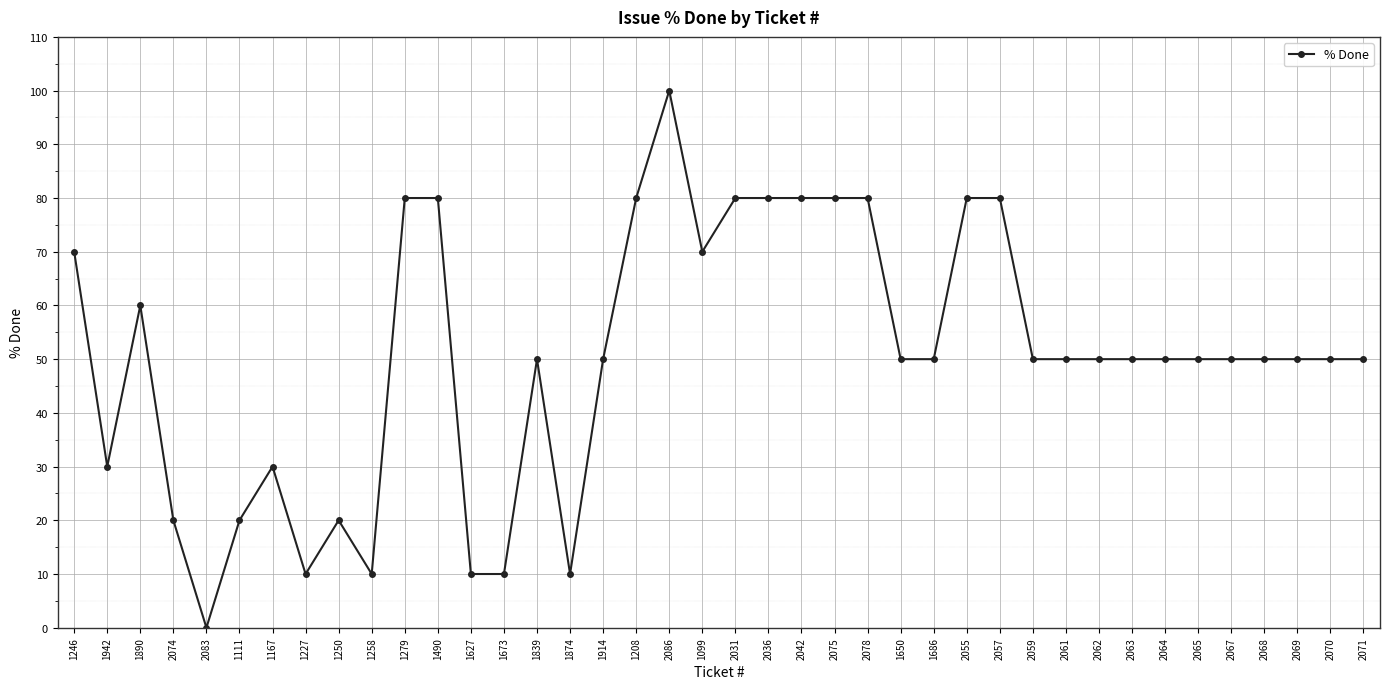

At which label does the data first exceed 50?

1246